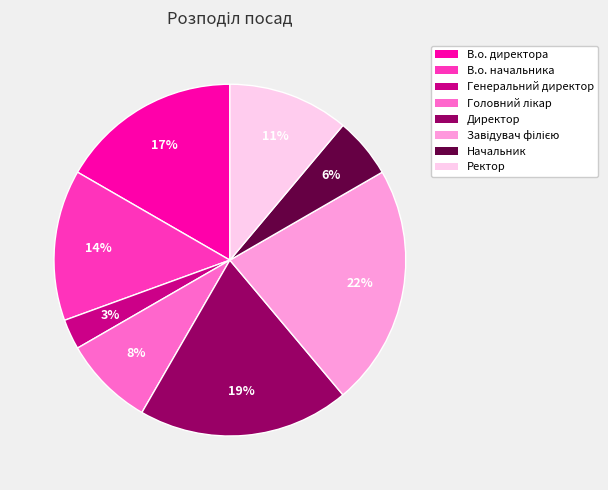

Count the number of slices in the pie.

8